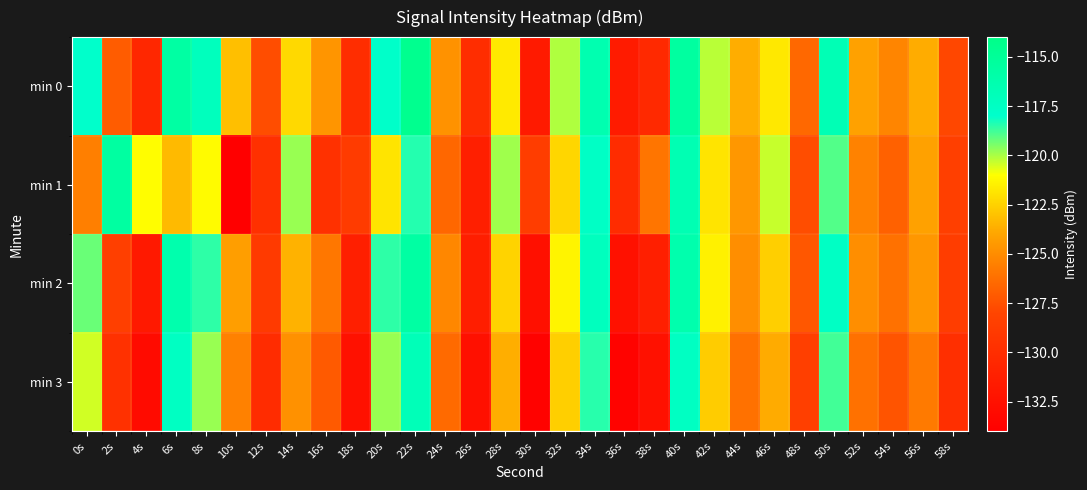

Reading left to right, what are all the values shown in this chart?

min 0: 0s=-118.0	2s=-127.0	4s=-130.5	6s=-115.7	8s=-117.1	10s=-123.1	12s=-127.7	14s=-122.3	16s=-124.6	18s=-130.0	20s=-117.9	22s=-114.5	24s=-124.8	26s=-130.0	28s=-121.7	30s=-131.7	32s=-120.1	34s=-116.4	36s=-131.7	38s=-130.4	40s=-115.4	42s=-120.2	44s=-123.7	46s=-121.8	48s=-126.5	50s=-116.7	52s=-124.1	54s=-125.3	56s=-123.7	58s=-127.9
min 1: 0s=-125.5	2s=-115.6	4s=-121.1	6s=-123.3	8s=-121.1	10s=-133.9	12s=-129.8	14s=-119.8	16s=-129.7	18s=-128.8	20s=-121.9	22s=-118.4	24s=-126.5	26s=-131.2	28s=-119.9	30s=-128.7	32s=-122.3	34s=-117.7	36s=-130.1	38s=-126.0	40s=-116.5	42s=-121.9	44s=-124.6	46s=-120.3	48s=-127.7	50s=-119.0	52s=-125.4	54s=-126.8	56s=-124.1	58s=-128.5
min 2: 0s=-119.2	2s=-128.5	4s=-131.8	6s=-116.2	8s=-118.6	10s=-124.2	12s=-128.9	14s=-123.6	16s=-125.9	18s=-131.2	20s=-118.6	22s=-115.7	24s=-125.2	26s=-131.3	28s=-122.5	30s=-132.6	32s=-121.3	34s=-117.2	36s=-132.5	38s=-131.2	40s=-116.2	42s=-121.5	44s=-124.9	46s=-122.6	48s=-127.2	50s=-117.6	52s=-124.9	54s=-126.1	56s=-124.6	58s=-128.7
min 3: 0s=-120.5	2s=-129.7	4s=-133.0	6s=-117.5	8s=-119.8	10s=-125.5	12s=-130.1	14s=-124.8	16s=-127.1	18s=-132.5	20s=-119.8	22s=-116.9	24s=-126.5	26s=-132.6	28s=-123.7	30s=-133.8	32s=-122.6	34s=-118.5	36s=-133.7	38s=-132.5	40s=-117.5	42s=-122.7	44s=-126.1	46s=-123.8	48s=-128.5	50s=-118.8	52s=-126.1	54s=-127.3	56s=-125.8	58s=-129.9